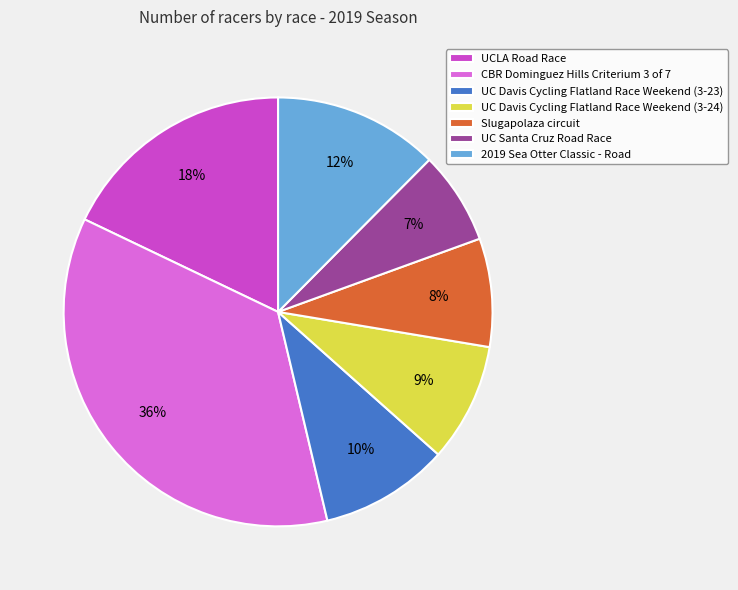

Count the number of slices in the pie.

7